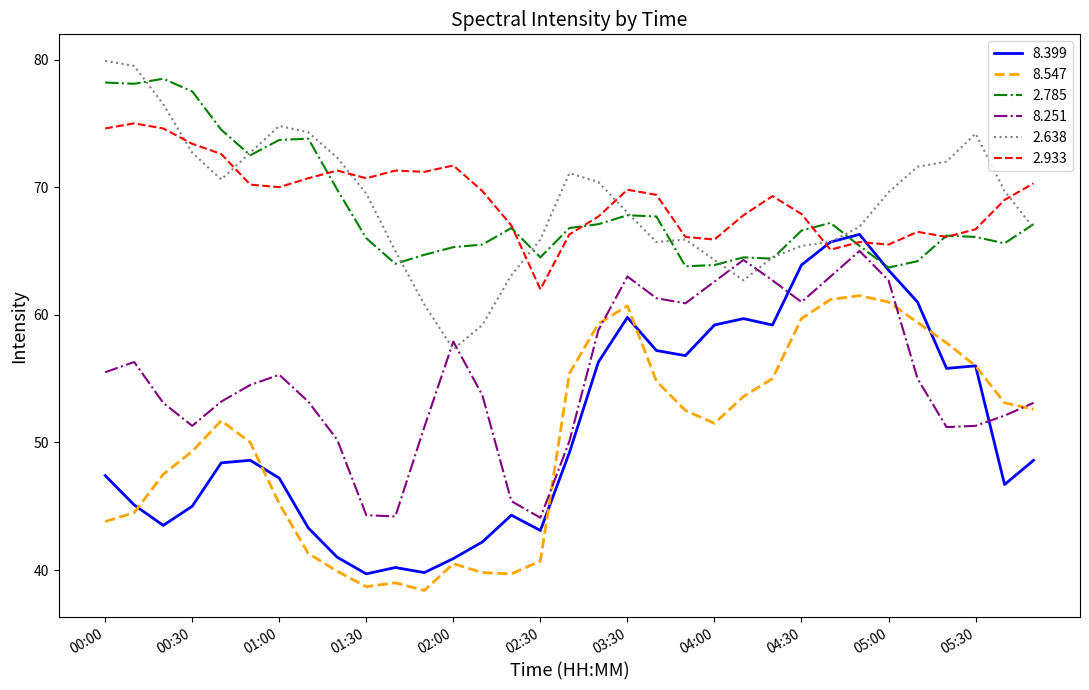

Which series has the largest range (max minus min)?

8.399